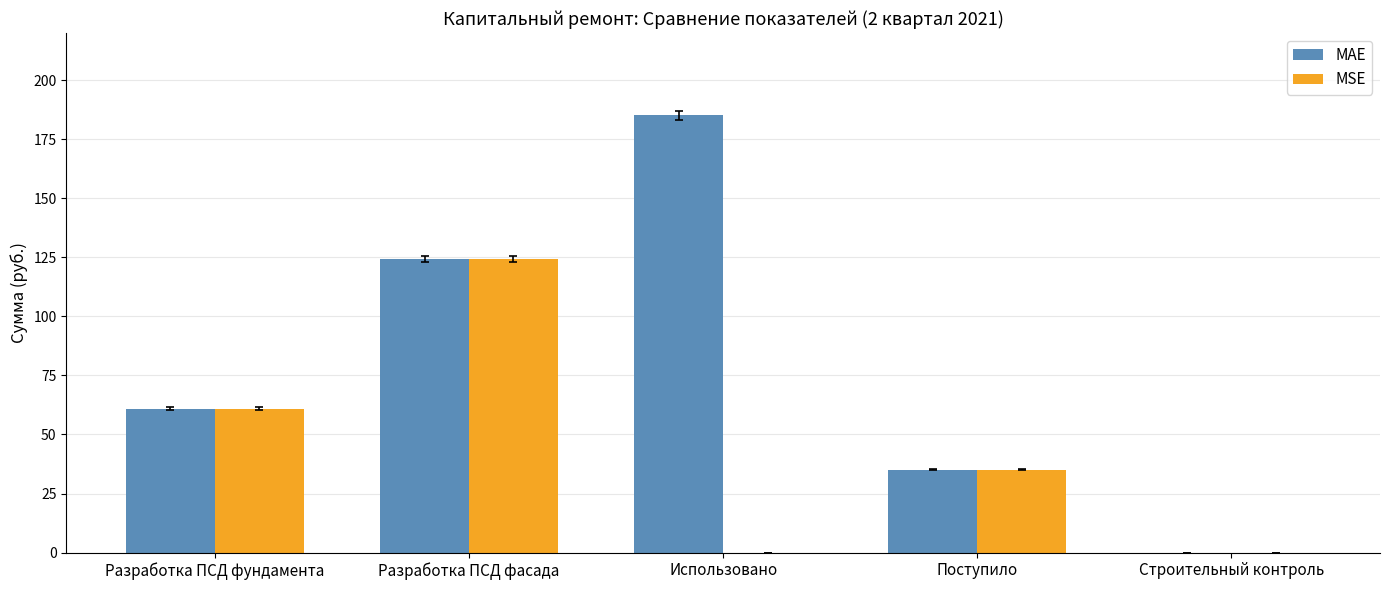

Is it true that MSE equals 33.9 at Разработка ПСД фундамента?

False